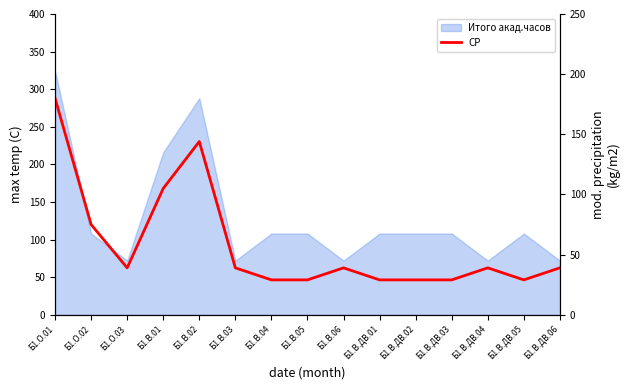

Reading left to right, extract all data points from this chart.

180	75	39	105	144	39	29	29	39	29	29	29	39	29	39